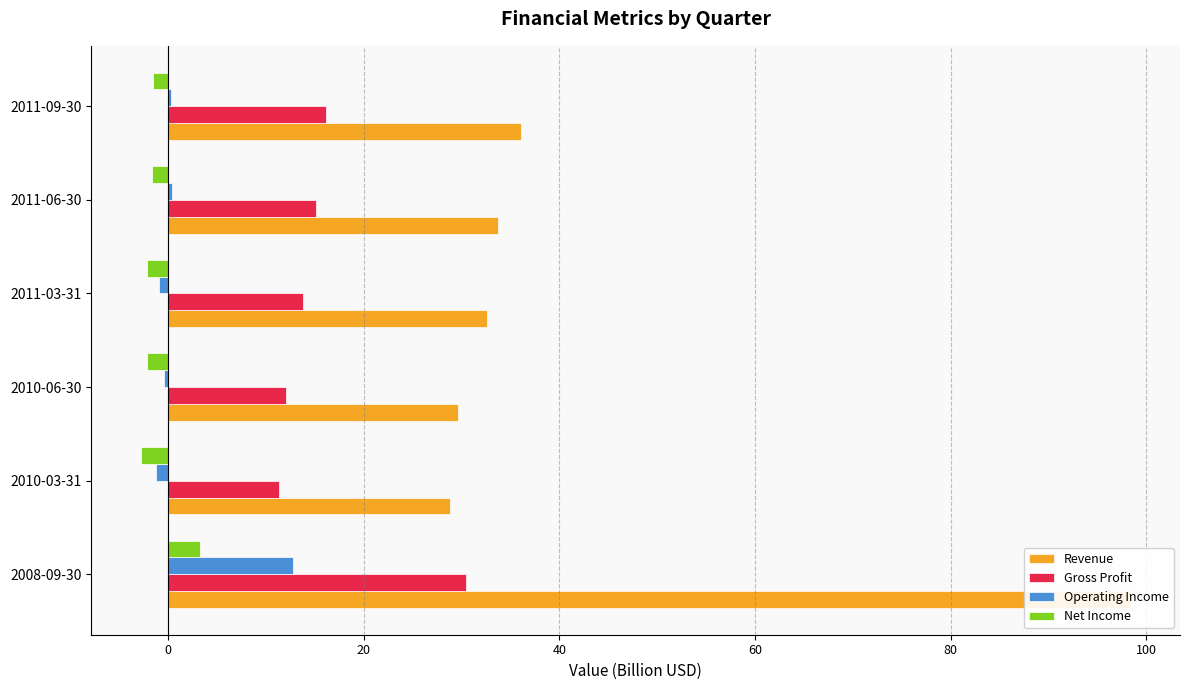

Reading left to right, extract all data points from this chart.

Revenue: 98.4	28.8	29.6	32.6	33.7	36.0
Gross Profit: 30.5	11.3	12.0	13.8	15.1	16.1
Operating Income: 12.8	-1.2	-0.4	-0.9	0.4	0.3
Net Income: 3.3	-2.8	-2.1	-2.2	-1.7	-1.5